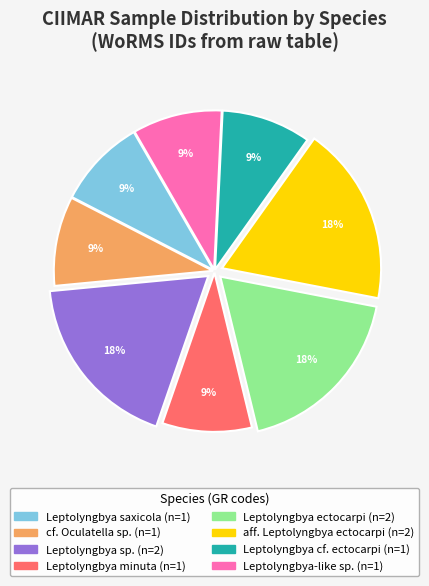

Count the number of slices in the pie.

8